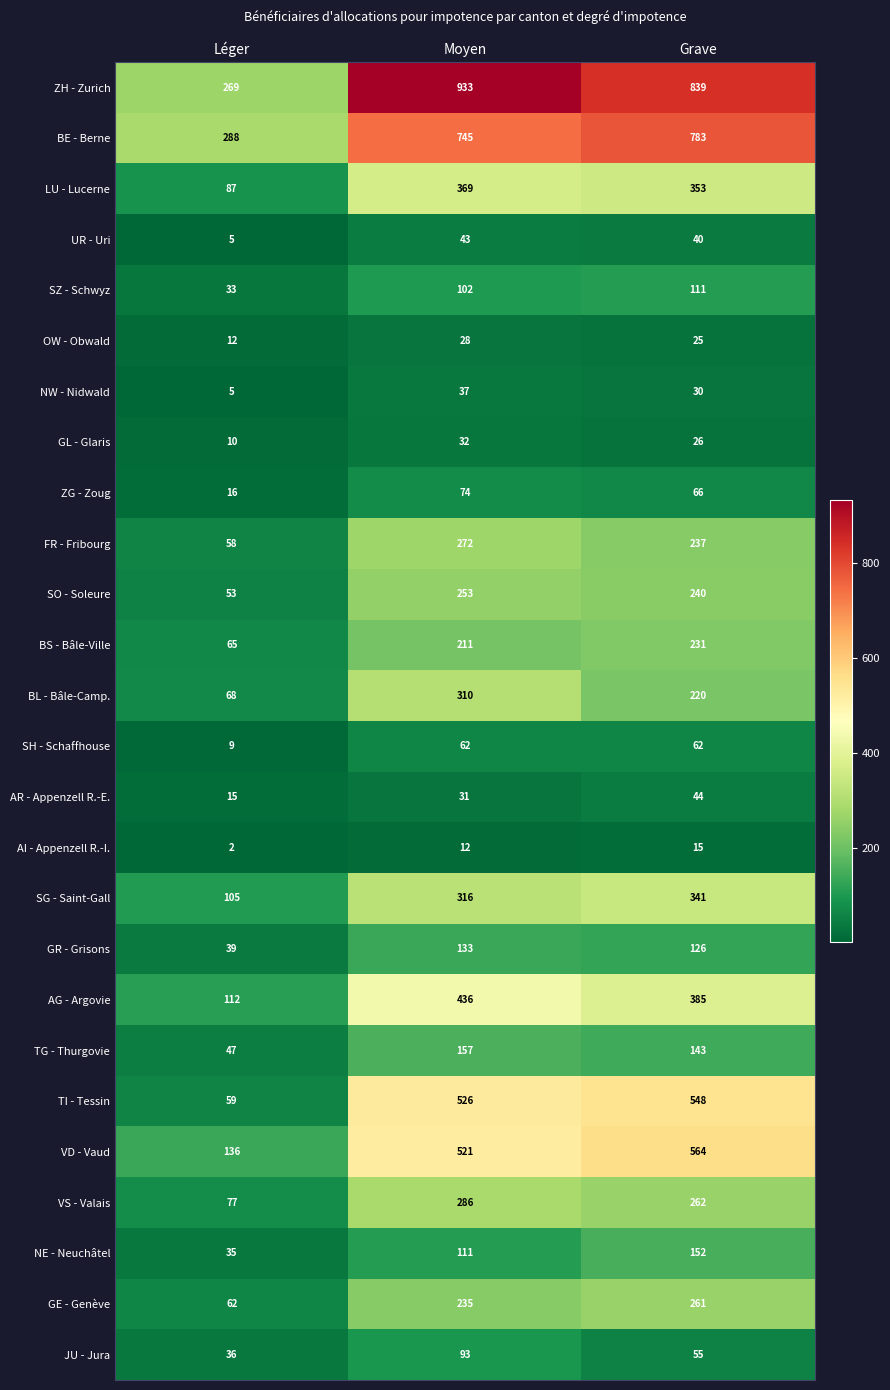

Rank the series at Moyen from highest to lowest value.

ZH - Zurich, BE - Berne, TI - Tessin, VD - Vaud, AG - Argovie, LU - Lucerne, SG - Saint-Gall, BL - Bâle-Camp., VS - Valais, FR - Fribourg, SO - Soleure, GE - Genève, BS - Bâle-Ville, TG - Thurgovie, GR - Grisons, NE - Neuchâtel, SZ - Schwyz, JU - Jura, ZG - Zoug, SH - Schaffhouse, UR - Uri, NW - Nidwald, GL - Glaris, AR - Appenzell R.-E., OW - Obwald, AI - Appenzell R.-I.